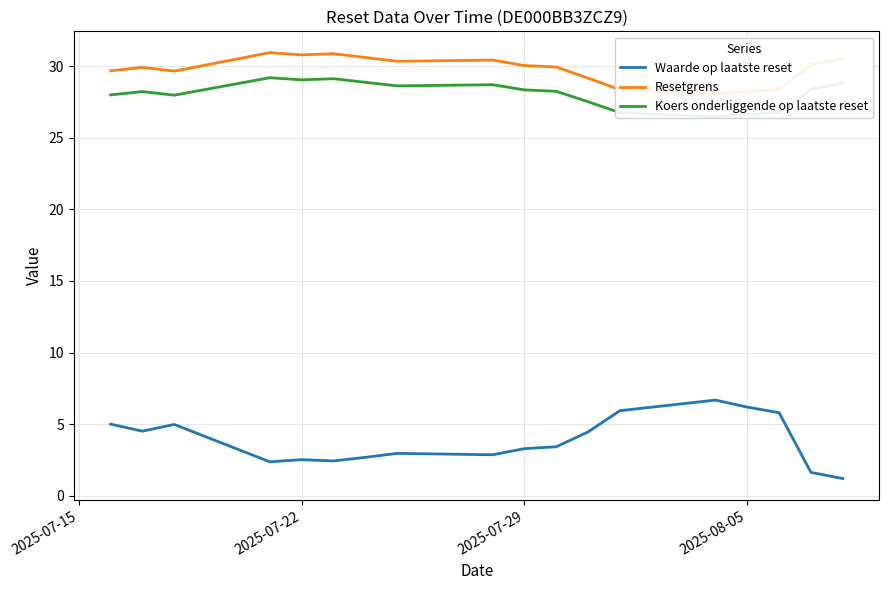

True or false: Waarde op laatste reset and Koers onderliggende op laatste reset cross at least once.

False